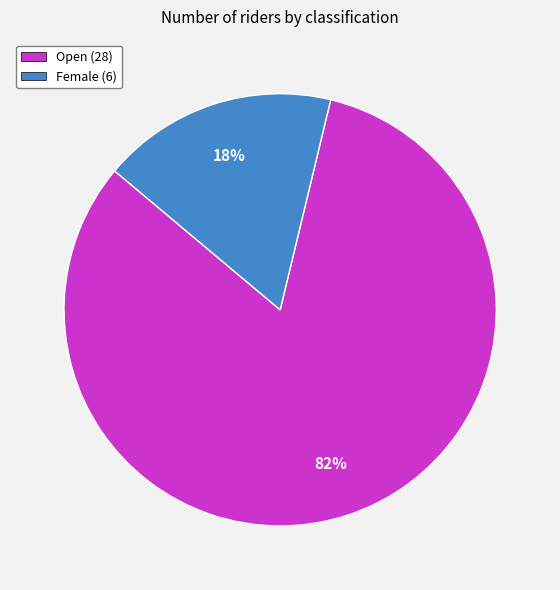

Is Open the majority of the pie?

Yes